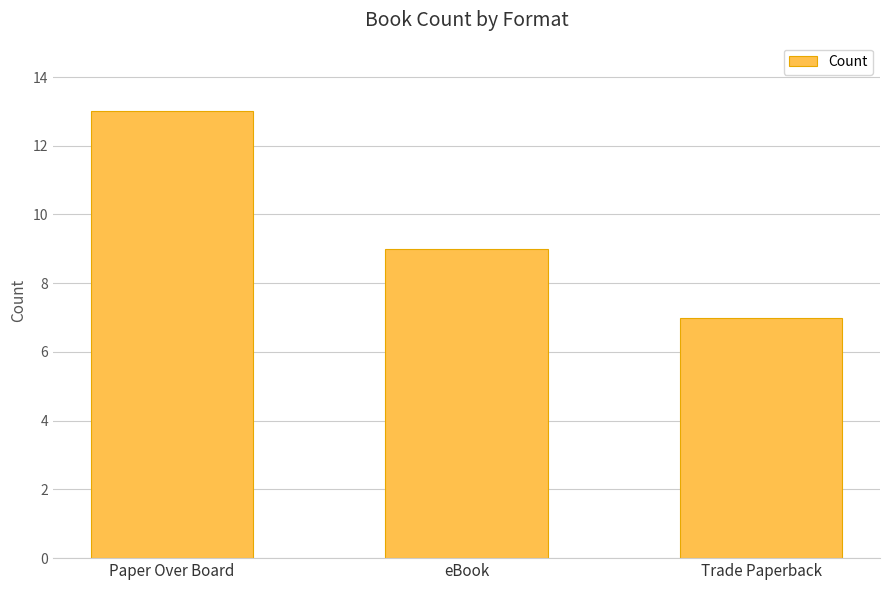

The chart shows a value of 9 at eBook. True or false?

True